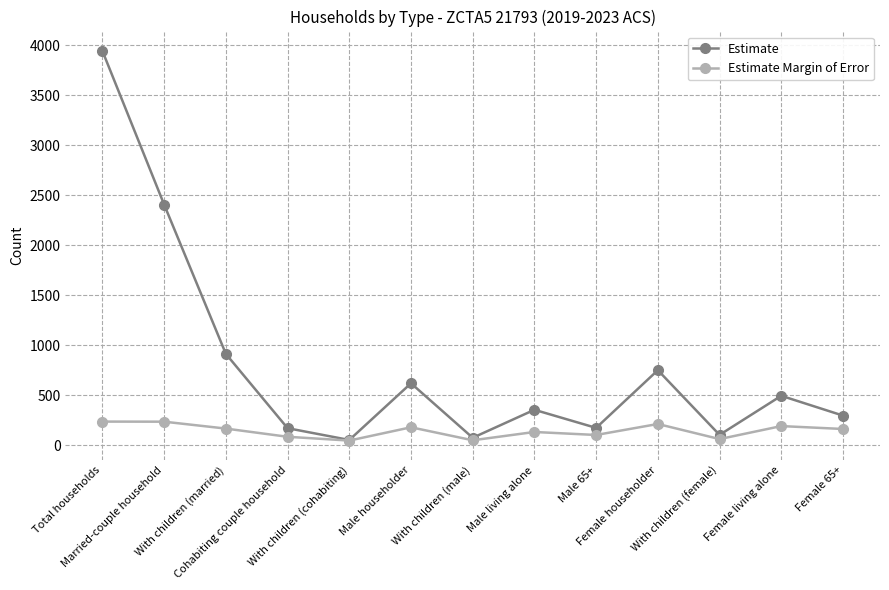

Which series has the largest range (max minus min)?

Estimate